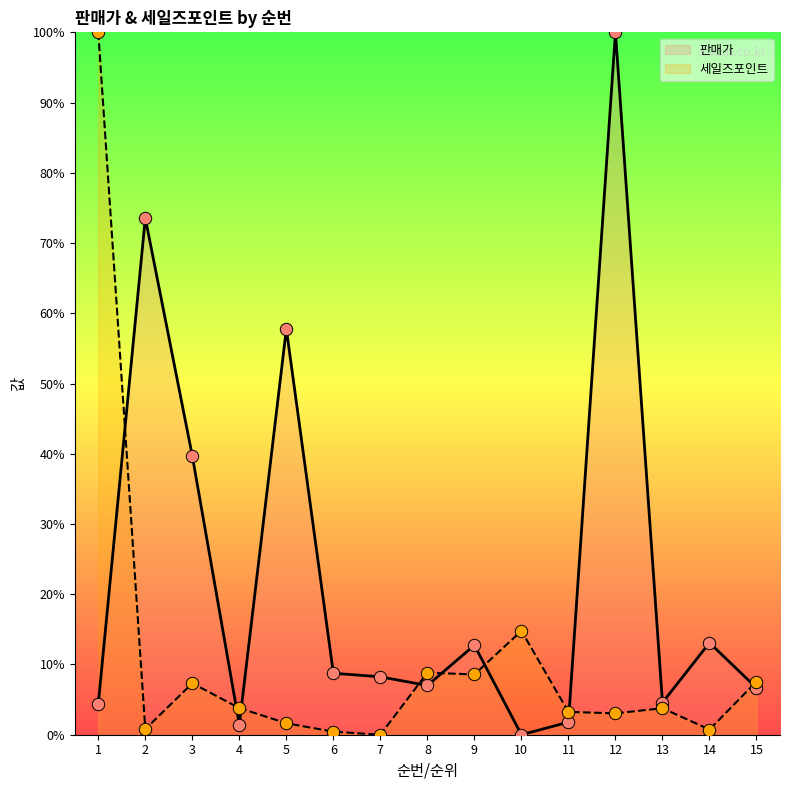

Which series has the widest spread of Y values?

판매가